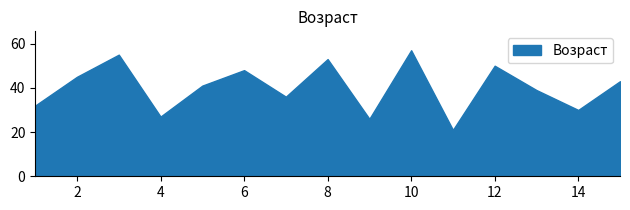

What value does the data have at 14, to the nearest 5?

30